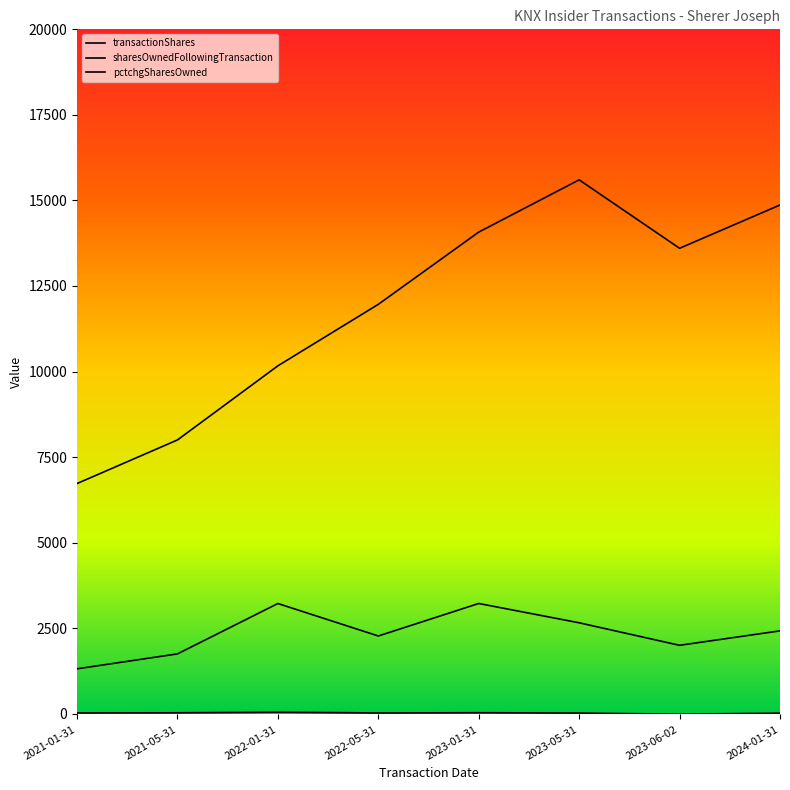

Is this an area chart (filled region under the line)?

No